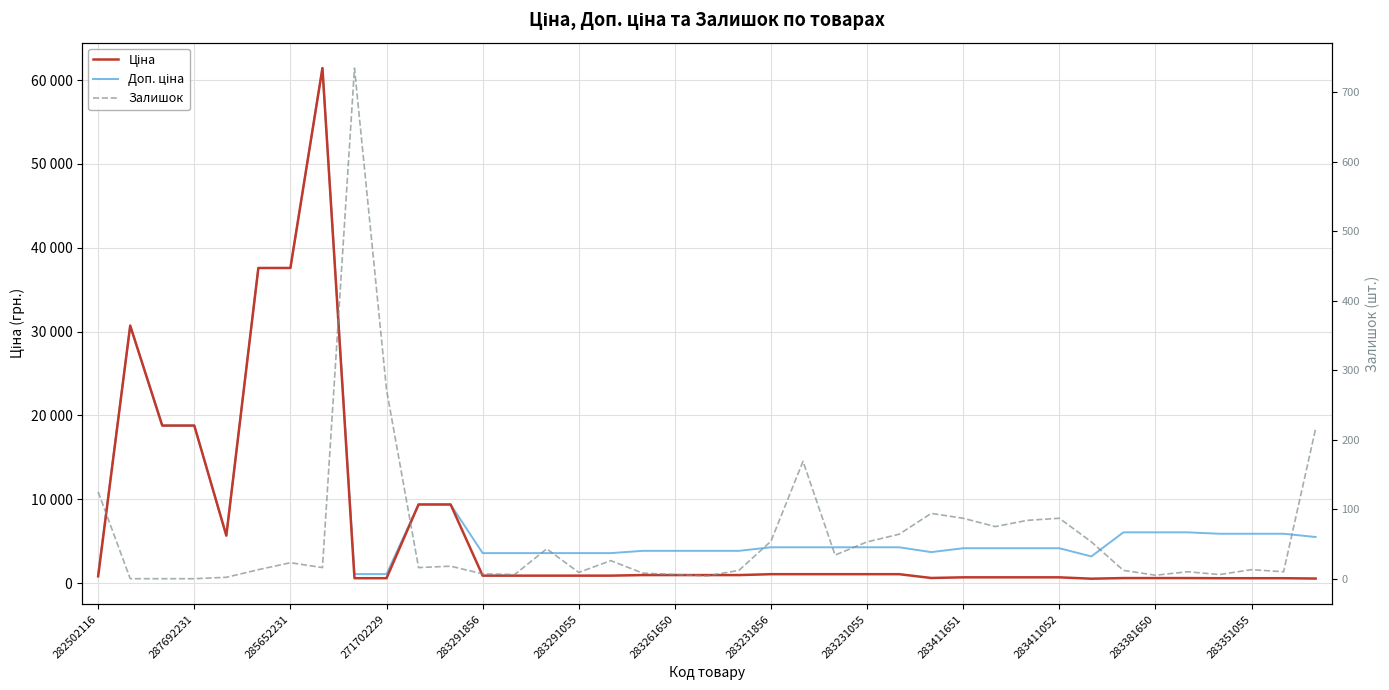

Is it true that Залишок equals 2.9 at 283381650?

False